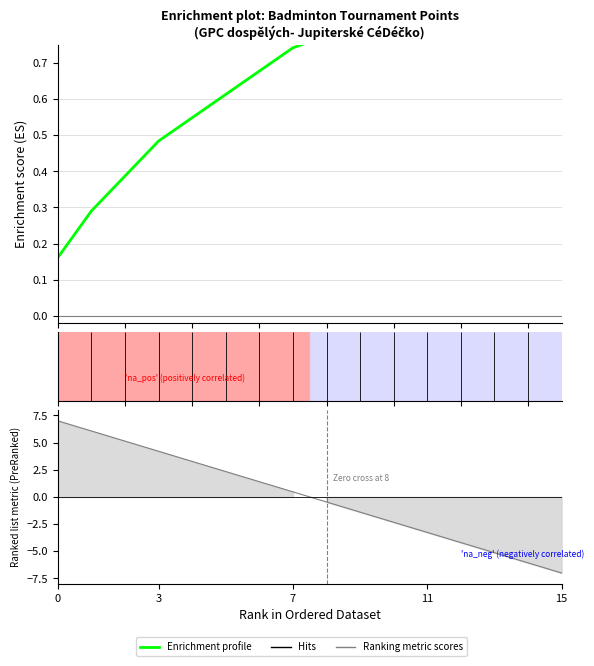

What is the average value?

0.7